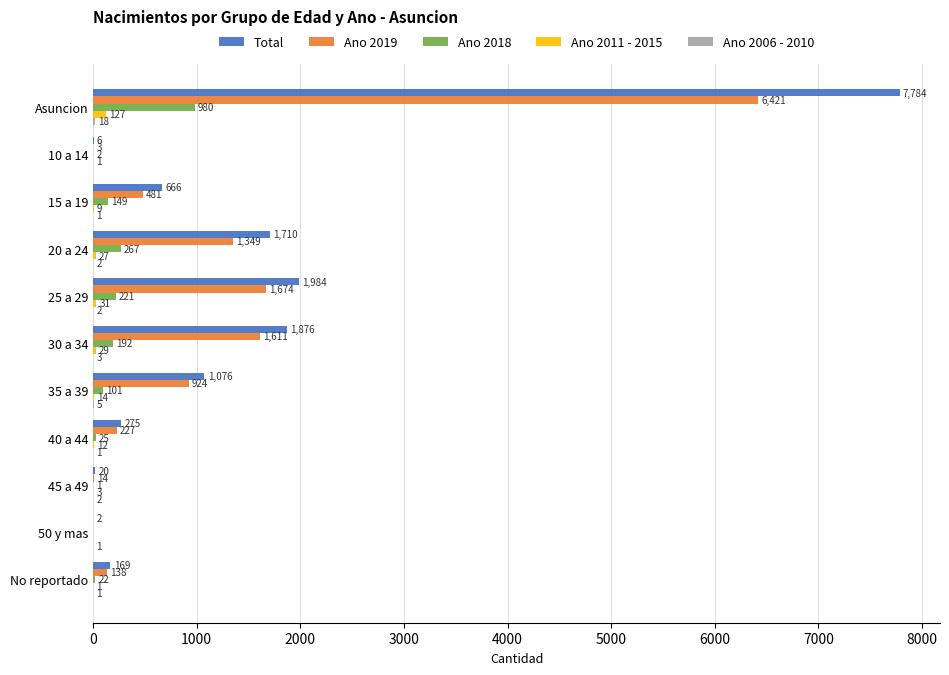

Read the Ano 2019 value at 45 a 49.

14